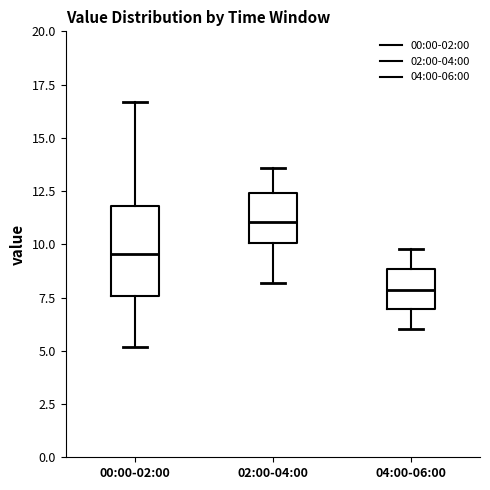

Which box is the tallest, from its lower edge to its upper edge?

00:00-02:00